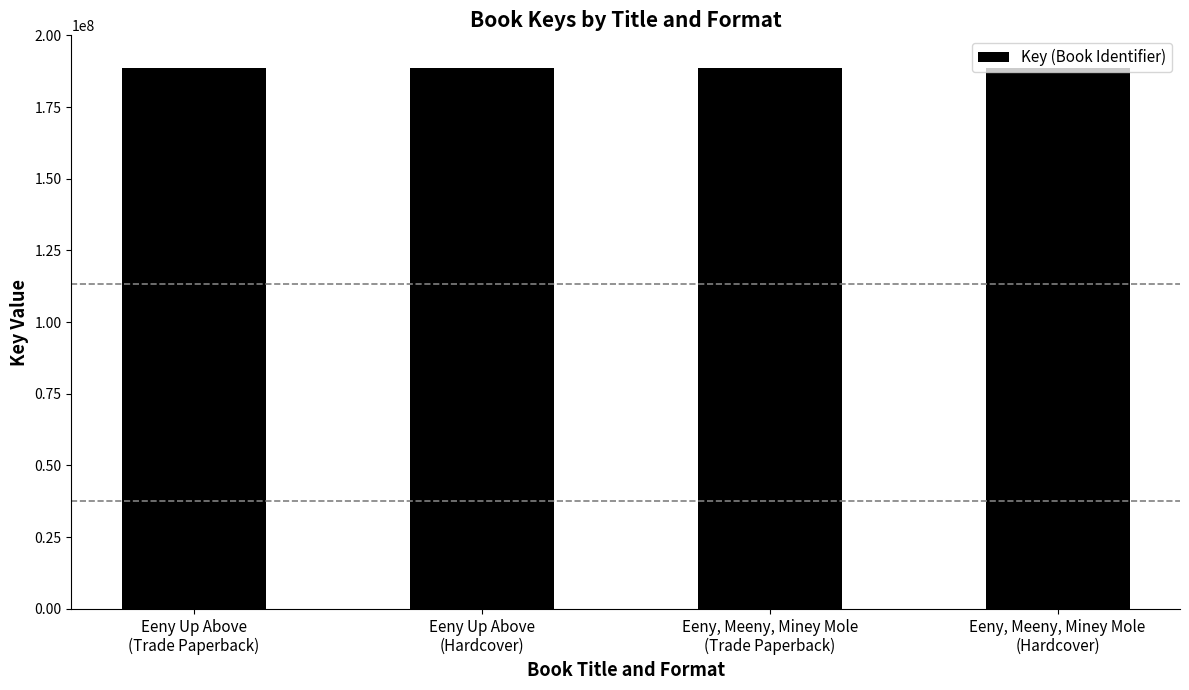

The value at Eeny Up Above
(Trade Paperback) is 48731921. True or false?

False